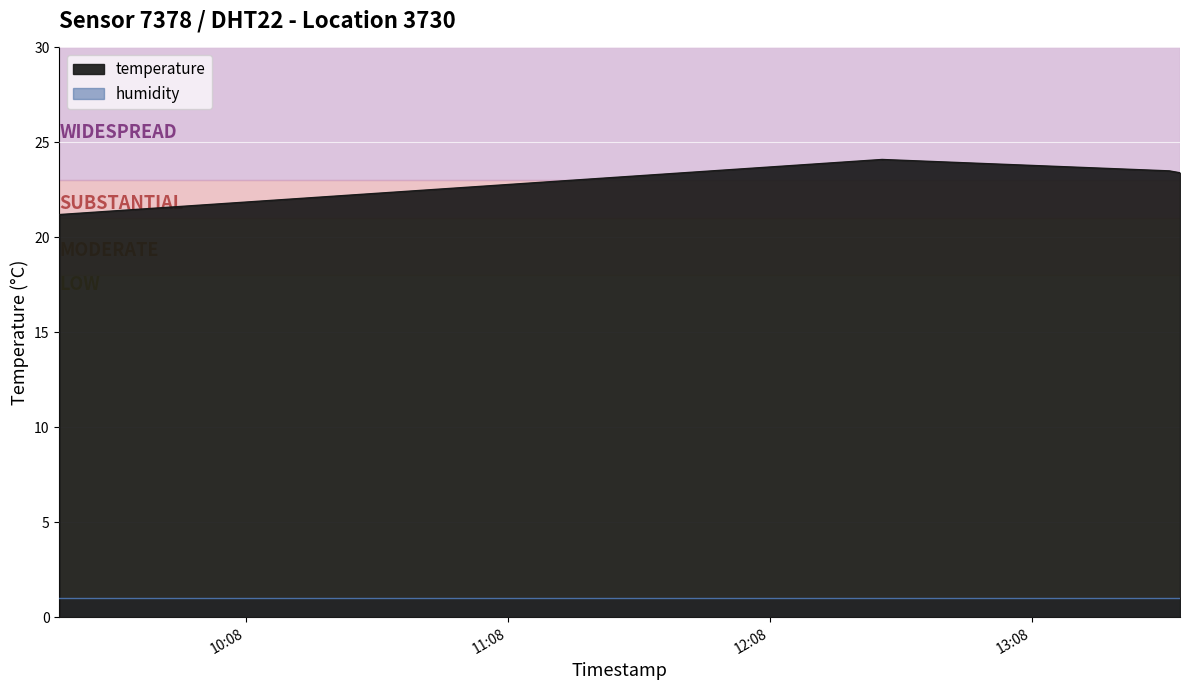

What position from the right is 2023-07-30T12:33:43?

3